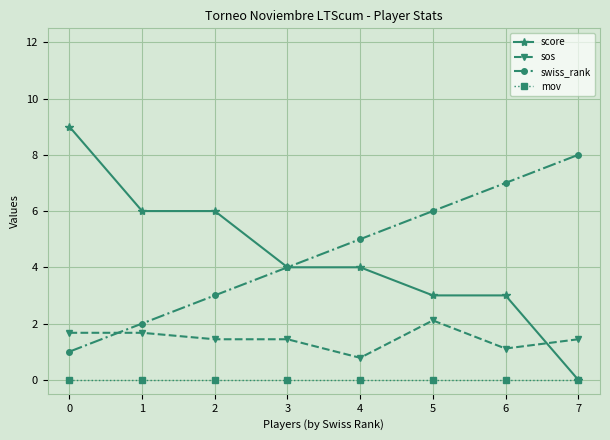

Reading left to right, list all the values displayed in this chart.

score: 0=9.0	1=6.0	2=6.0	3=4.0	4=4.0	5=3.0	6=3.0	7=0.0
sos: 0=1.7	1=1.7	2=1.4	3=1.4	4=0.8	5=2.1	6=1.1	7=1.4
swiss_rank: 0=1.0	1=2.0	2=3.0	3=4.0	4=5.0	5=6.0	6=7.0	7=8.0
mov: 0=0.0	1=0.0	2=0.0	3=0.0	4=0.0	5=0.0	6=0.0	7=0.0